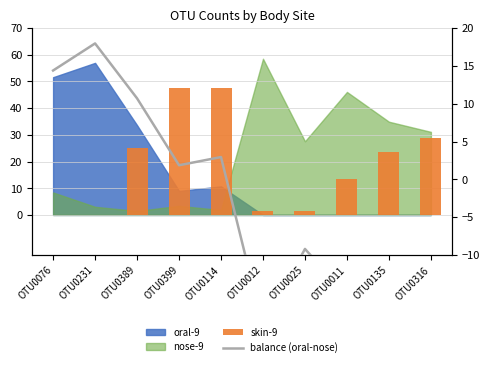

Where does the skin-9 series first go above 23?

OTU0389